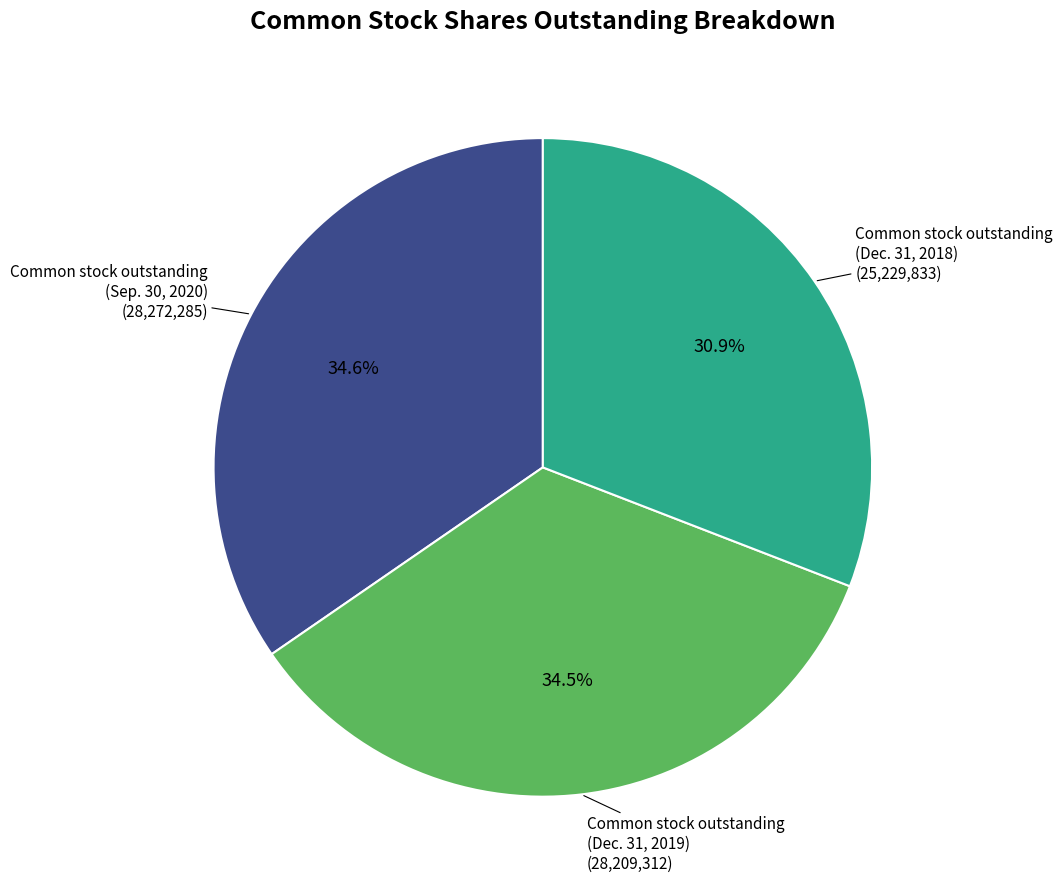

Which category has the smallest portion of the pie?

Common stock outstanding (Dec. 31, 2018)